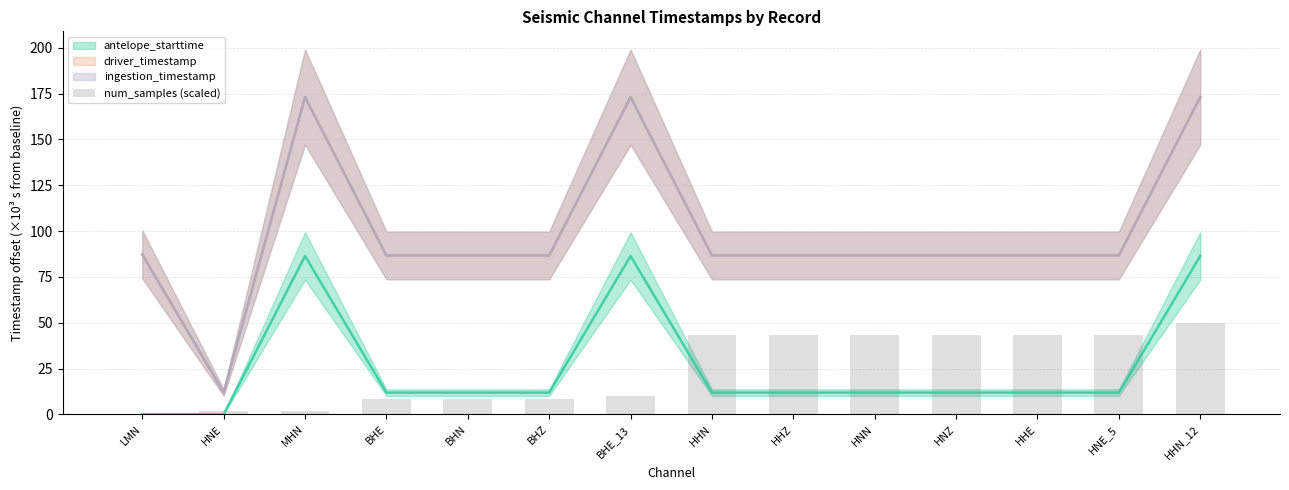

List the labels in order of value, smallest first.

LMN, HNE, MHN, BHE, BHN, BHZ, BHE_13, HHN, HHZ, HNN, HNZ, HHE, HNE_5, HHN_12